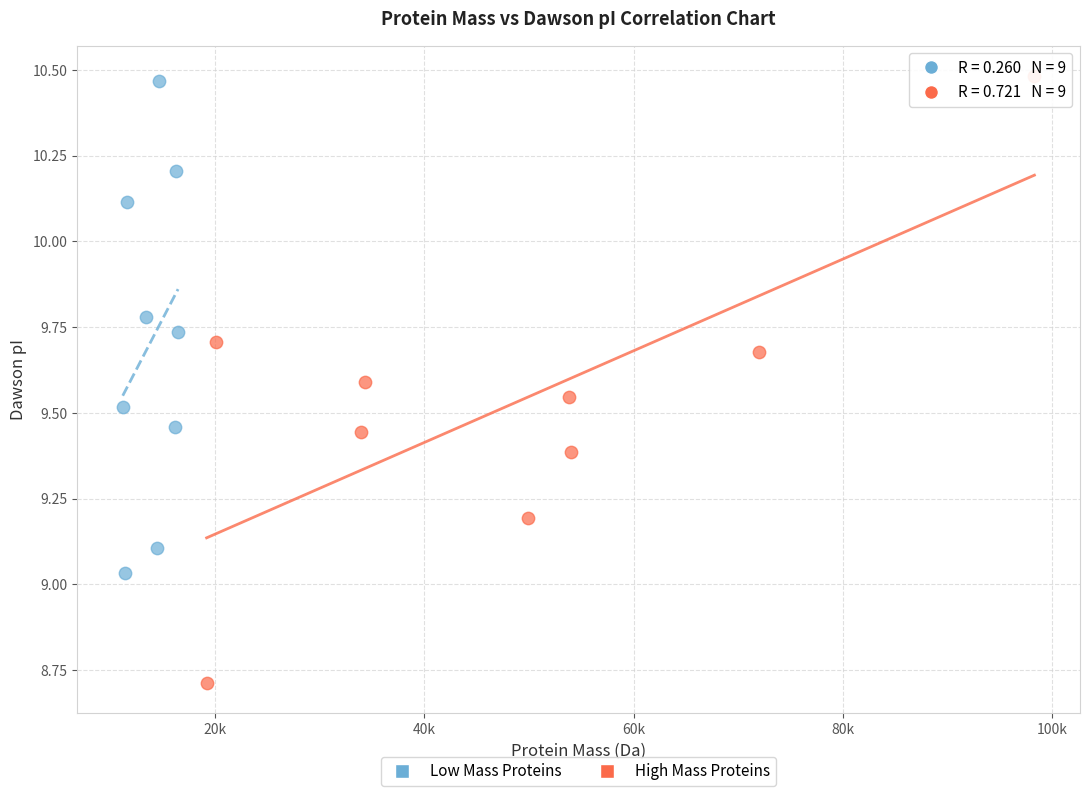

Which series contains the lowest Y value?

High Mass Proteins